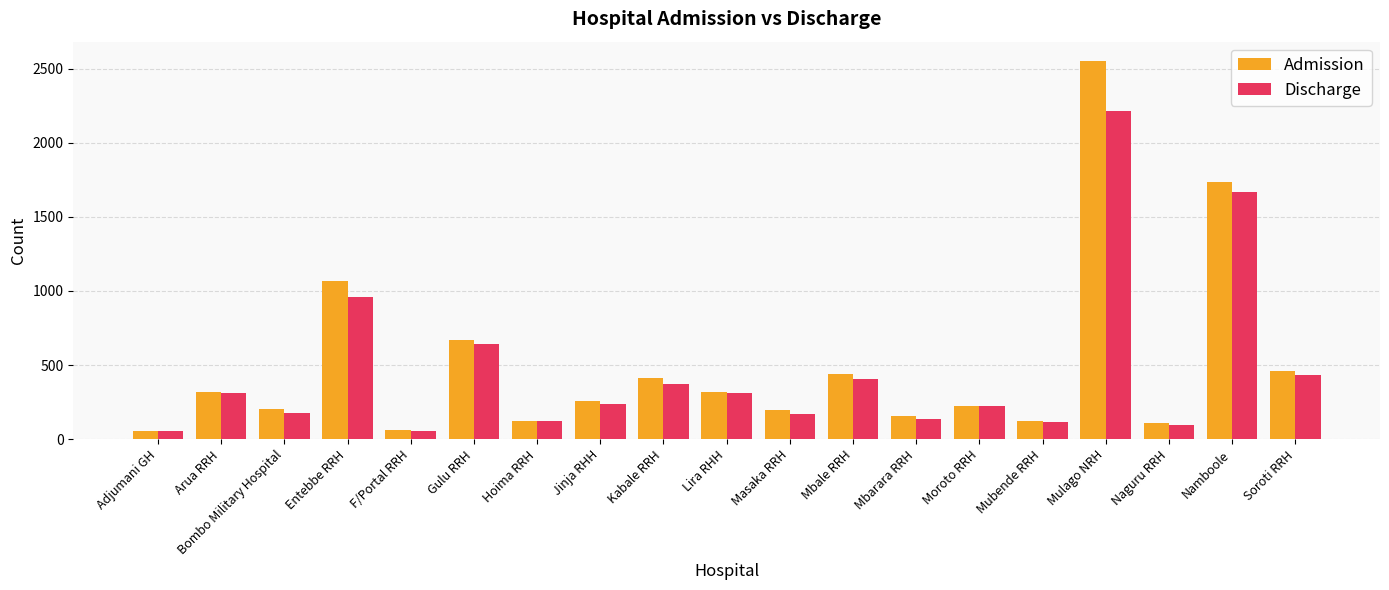

Where does the Discharge series first go above 240?

Arua RRH